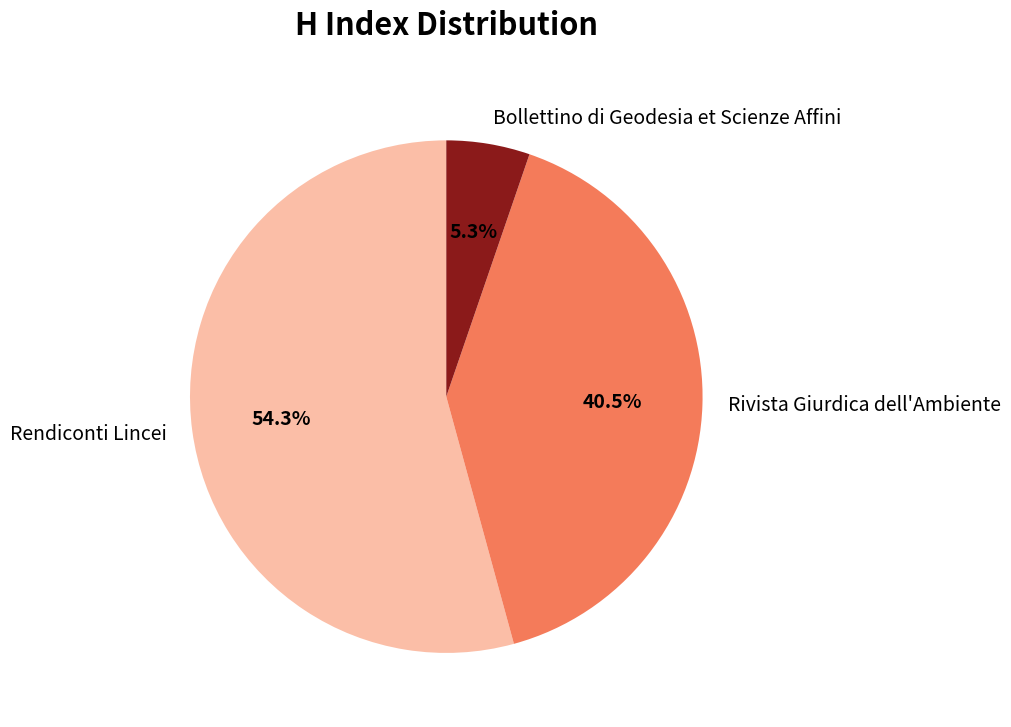

True or false: Rendiconti Lincei accounts for 54% of the total.

True